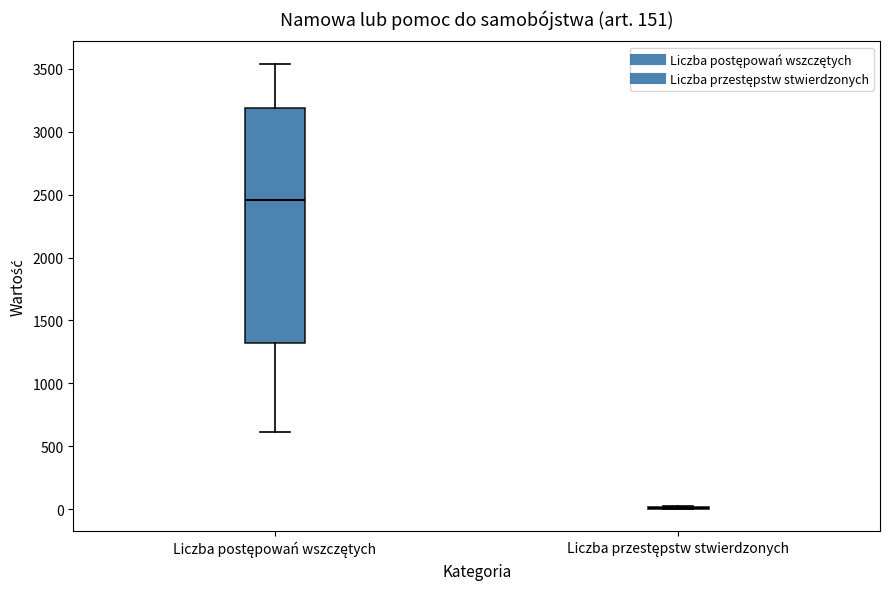

Where is the lower edge of the box for Liczba postępowań wszczętych on the y-axis? The values are not printed on the chart, so give them approximately, as read against the axis.

1300